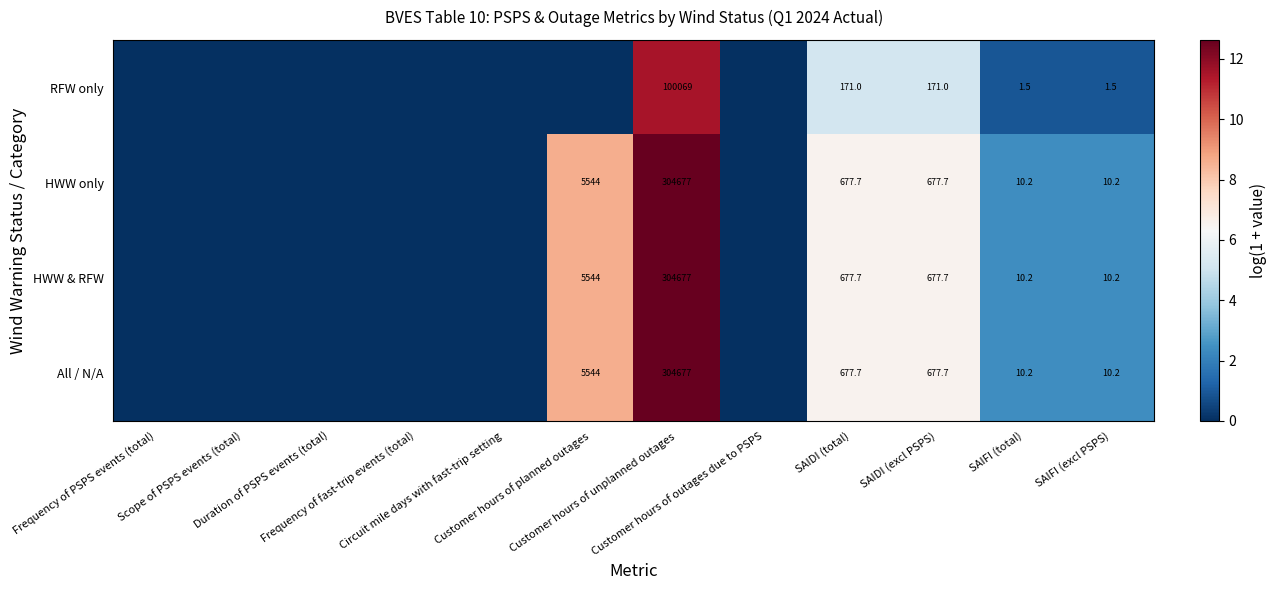

At which category does the chart reach its minimum across all series?

Frequency of PSPS events (total)